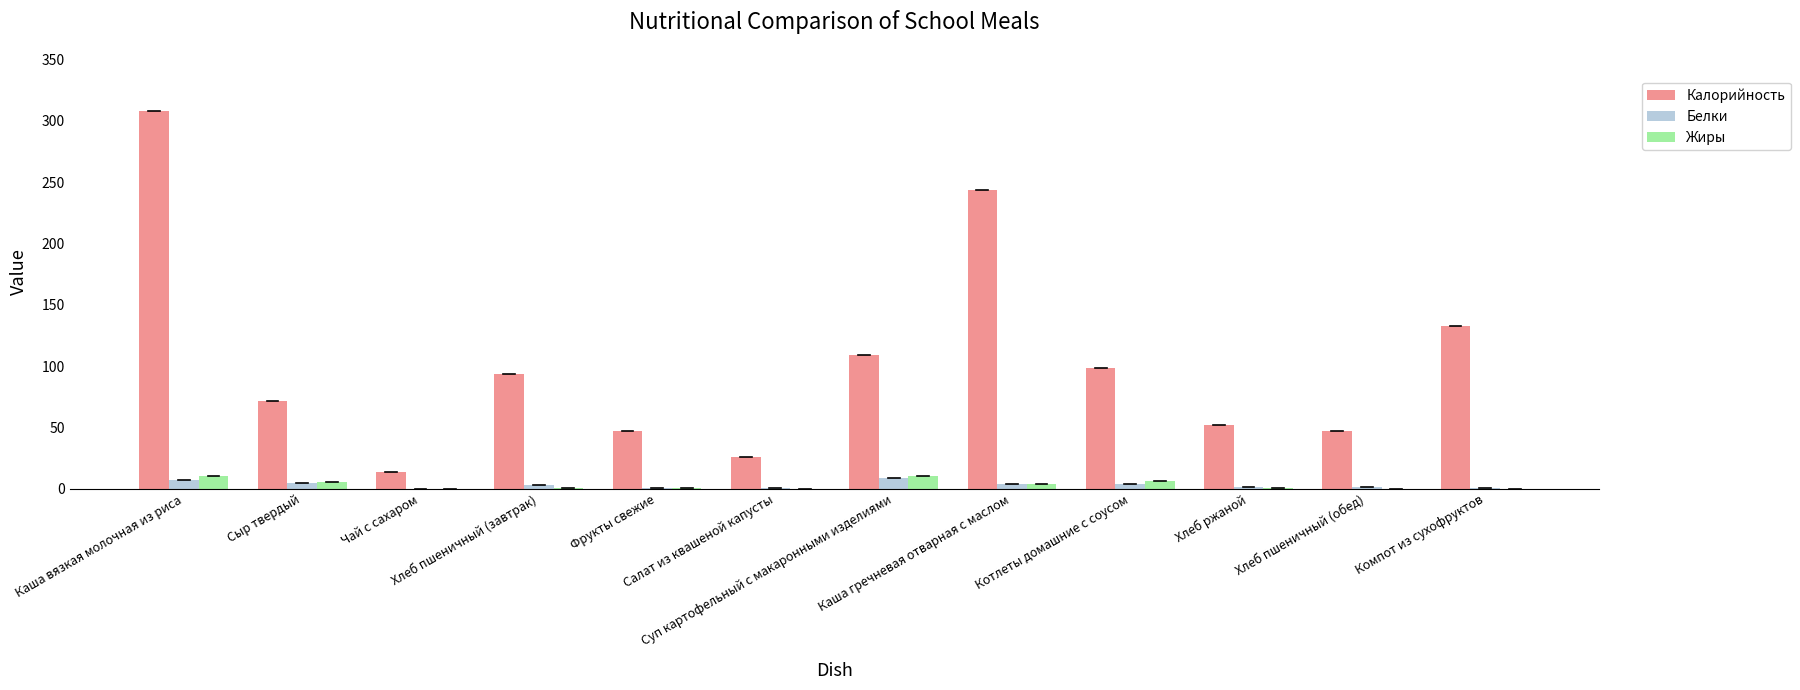

Which series has the largest total across all categories?

Калорийность